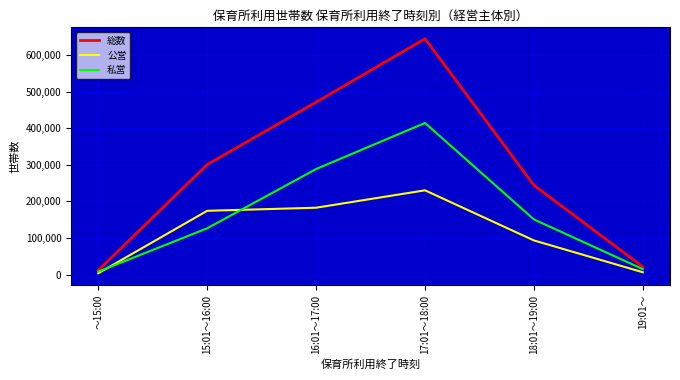

At which label is 公営 closest to 116993?

18:01～19:00